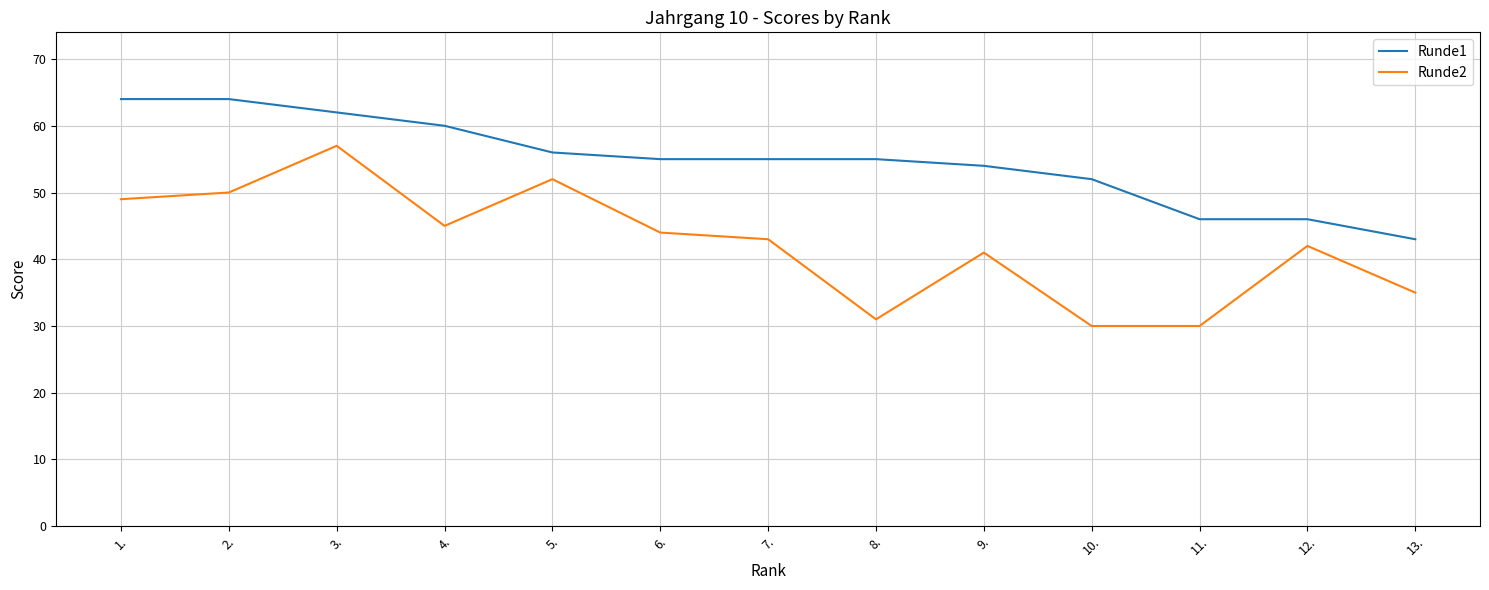

Which series changed the most between 2. and 9.?

Runde1